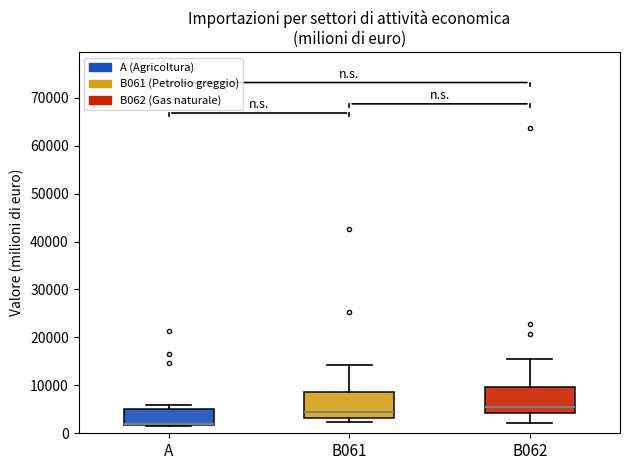

Reading left to right, transcribe this box plot: for each box, give where its median line is, the range the box spans, and where its two whiskers end, as read against the y-axis. The values are not printed on the chart, so give them approximately, as read against the axis.

A: median 2000 (drawn on the box's lower edge), box 2000 to 5000, whiskers 1000 to 6000
B061: median 4000, box 3000 to 9000, whiskers 2000 to 14000
B062: median 6000, box 4000 to 10000, whiskers 2000 to 15000